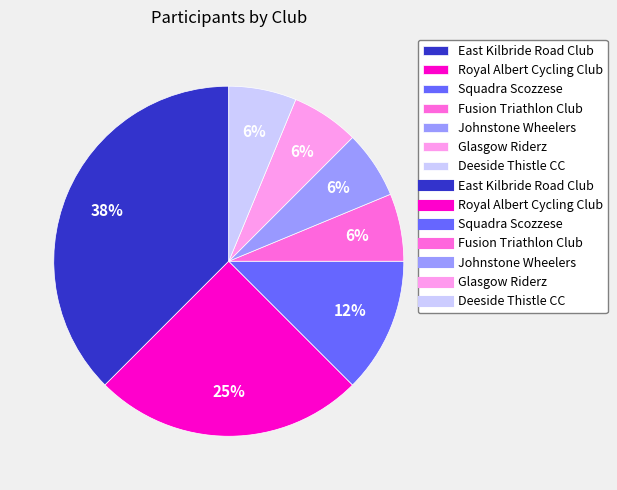

Is there any slice that represents more than half of the pie?

No